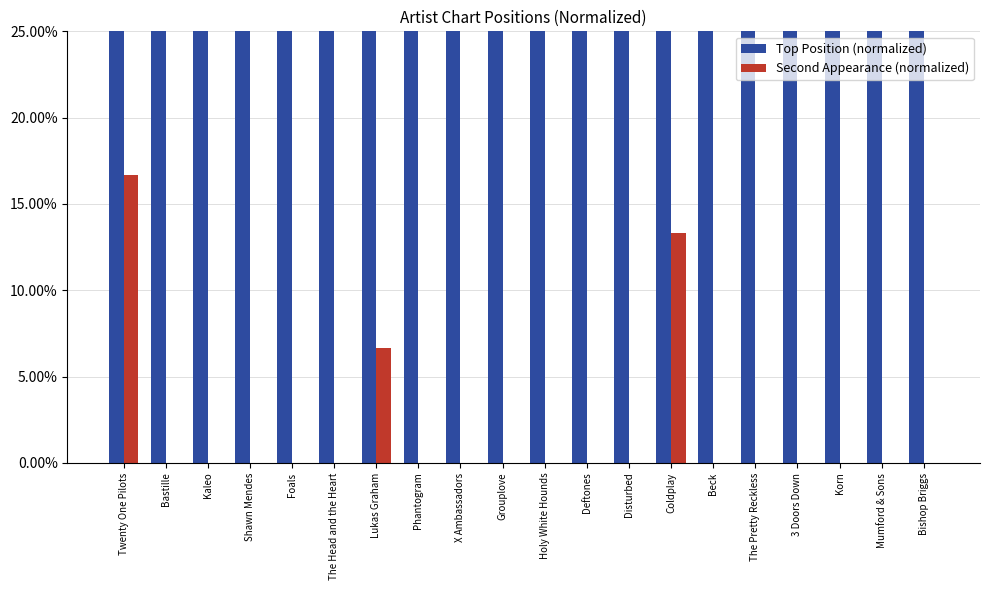

At which category is the sum across all series the highest?

Twenty One Pilots